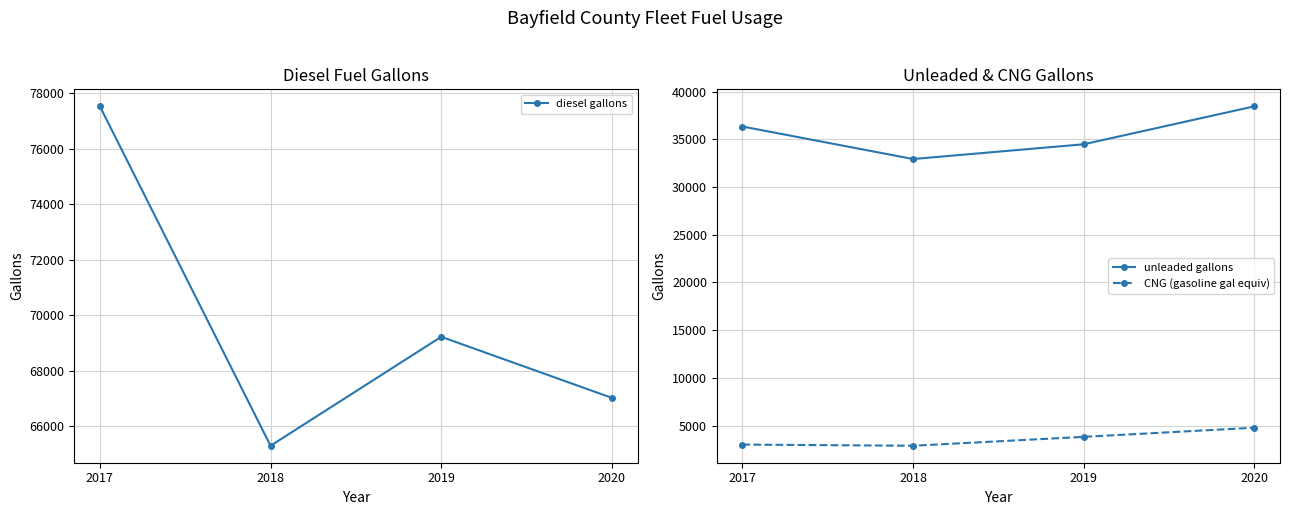

What is the total value across all series at 2017?

116878